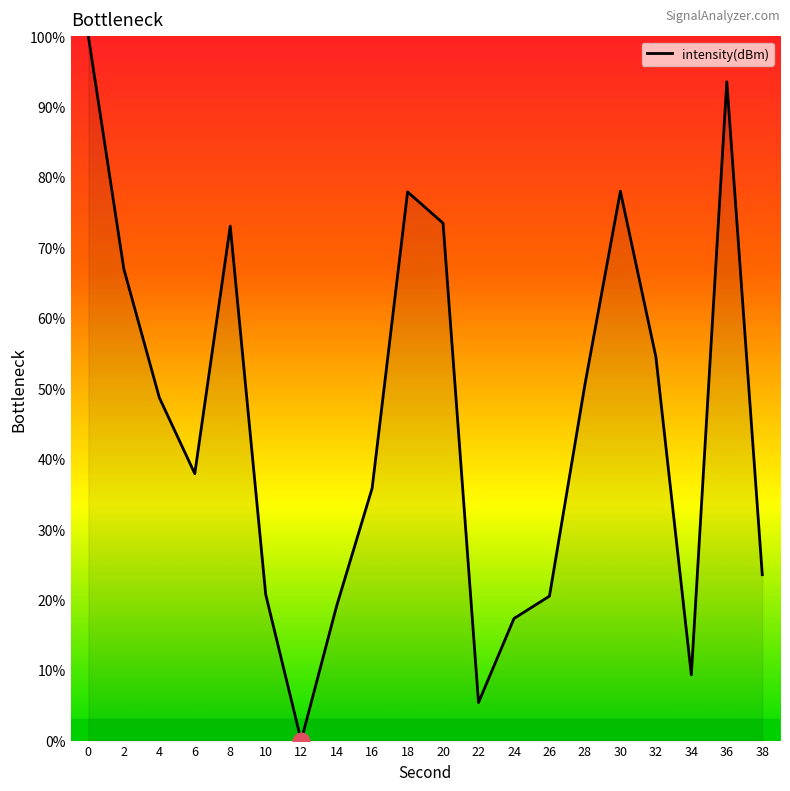

How many lines are shown in the chart?

1